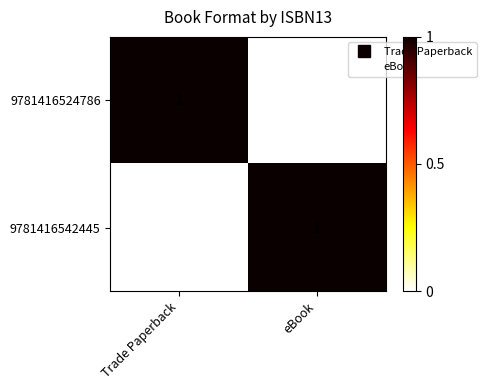

What is the difference between the highest and lowest values at eBook?

1